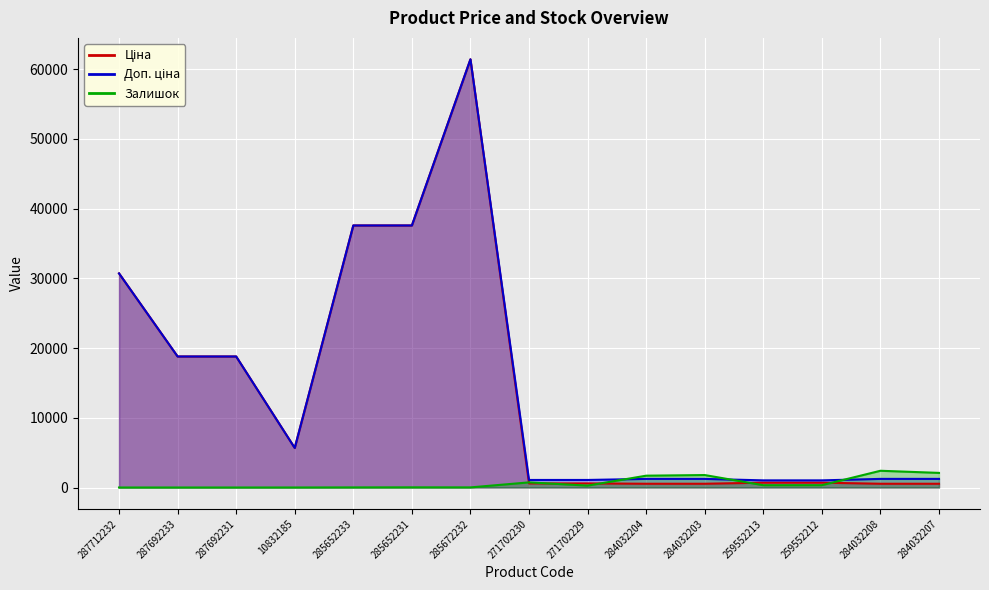

At which label does Доп. ціна first exceed 1235?

287712232